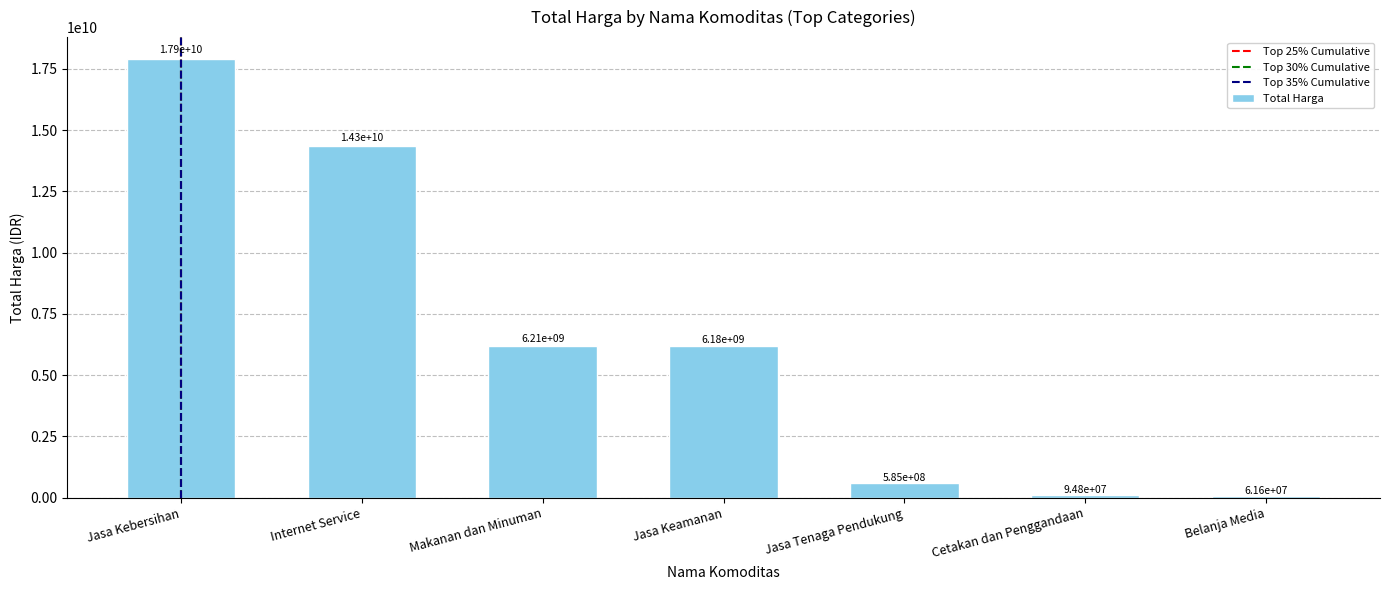

What is the difference between the second highest and second lowest values?

14250622000